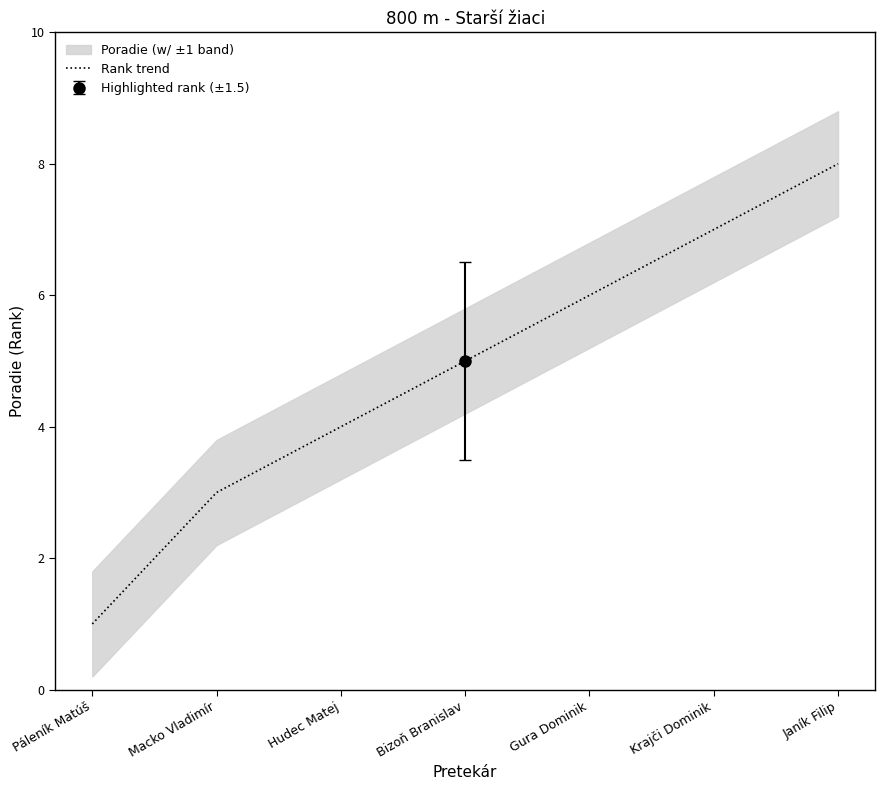

Rank the categories by value from highest to lowest.

Janík Filip, Krajči Dominik, Gura Dominik, Bizoň Branislav, Hudec Matej, Macko Vladimír, Páleník Matúš